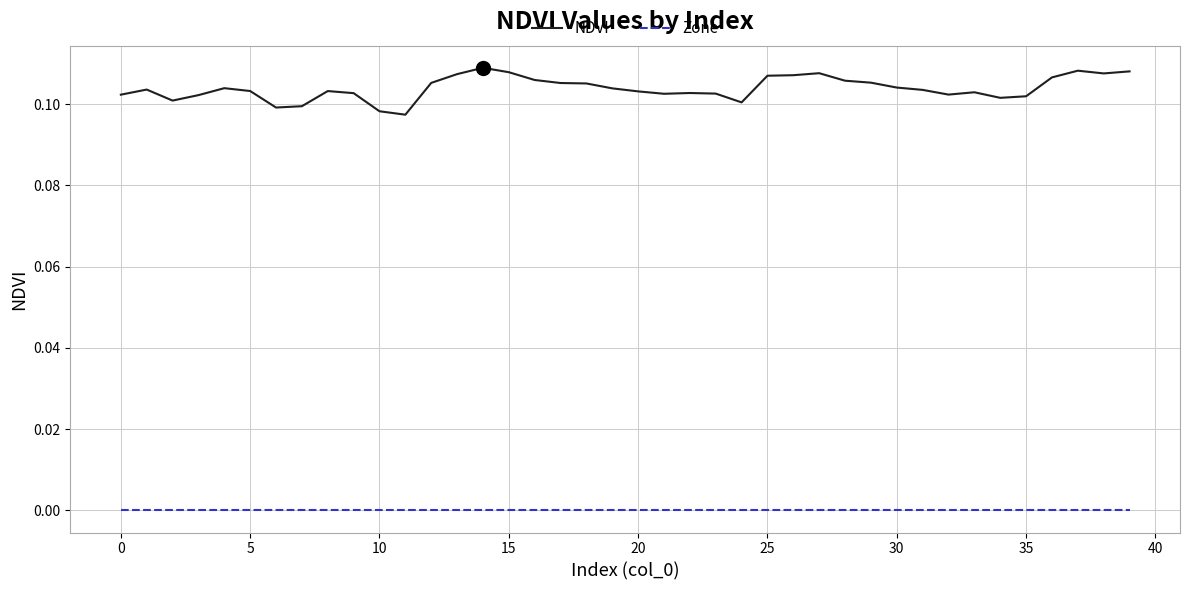

Which series has the widest spread of values?

NDVI